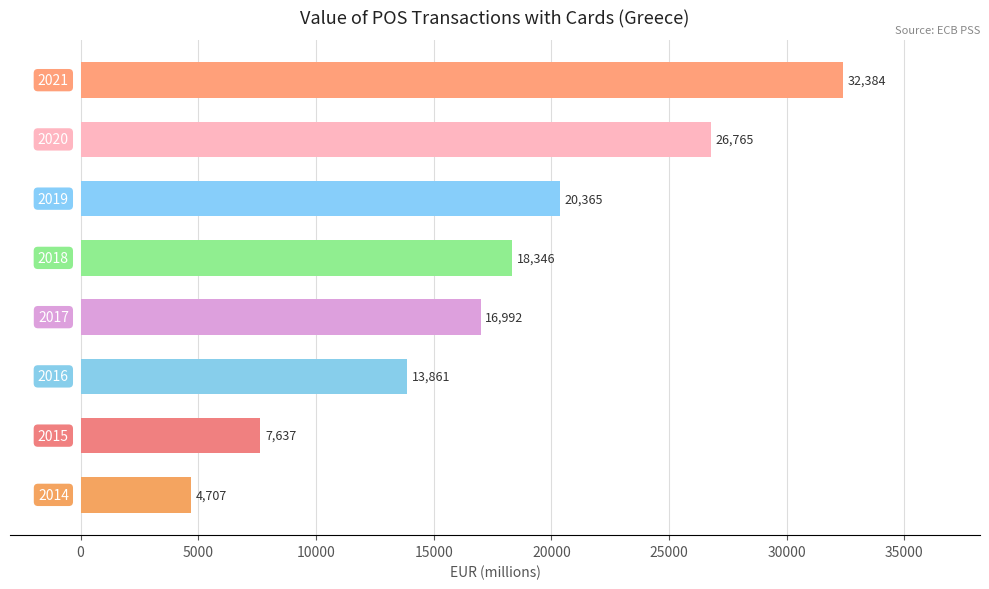

Are the bars horizontal?

Yes